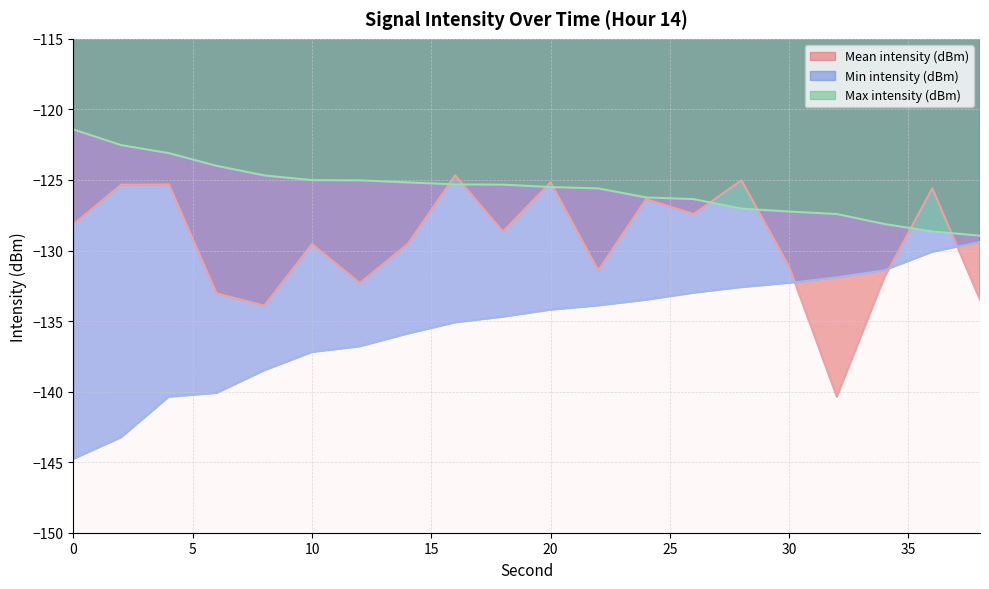

Reading left to right, list all the values displayed in this chart.

Mean intensity (dBm): -128.1	-125.3	-125.3	-133.0	-133.9	-129.5	-132.3	-129.6	-124.7	-128.7	-125.2	-131.4	-126.4	-127.4	-125.0	-131.1	-140.4	-131.9	-125.6	-133.5
Min intensity (dBm): -144.8	-143.2	-140.4	-140.1	-138.5	-137.2	-136.8	-135.9	-135.1	-134.7	-134.2	-133.9	-133.5	-133.0	-132.6	-132.3	-131.9	-131.4	-130.1	-129.4
Max intensity (dBm): -121.4	-122.5	-123.1	-124.0	-124.7	-125.0	-125.0	-125.2	-125.3	-125.3	-125.5	-125.6	-126.2	-126.4	-127.0	-127.2	-127.4	-128.1	-128.7	-128.9